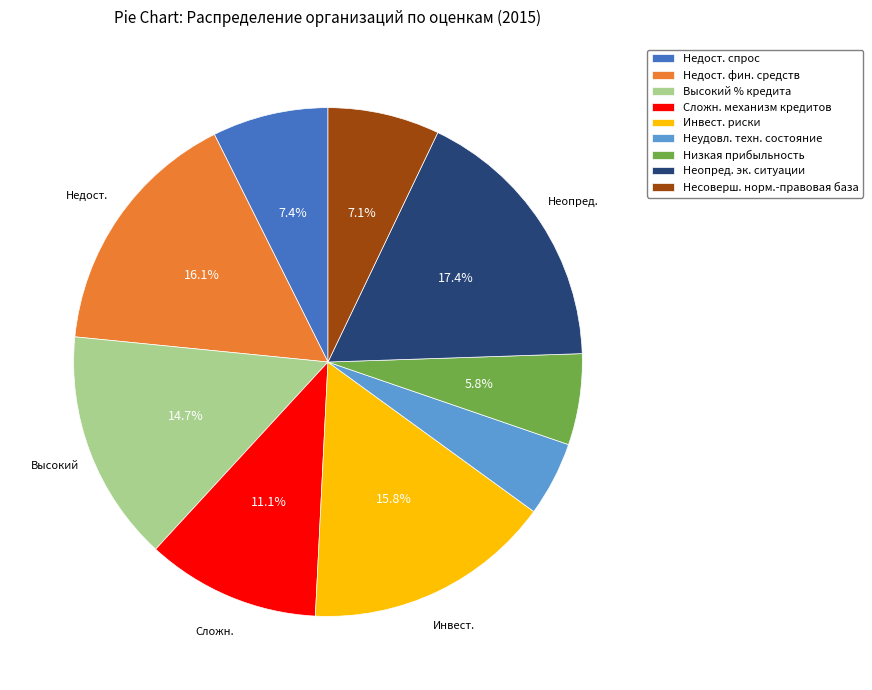

Does any single category account for the majority?

No